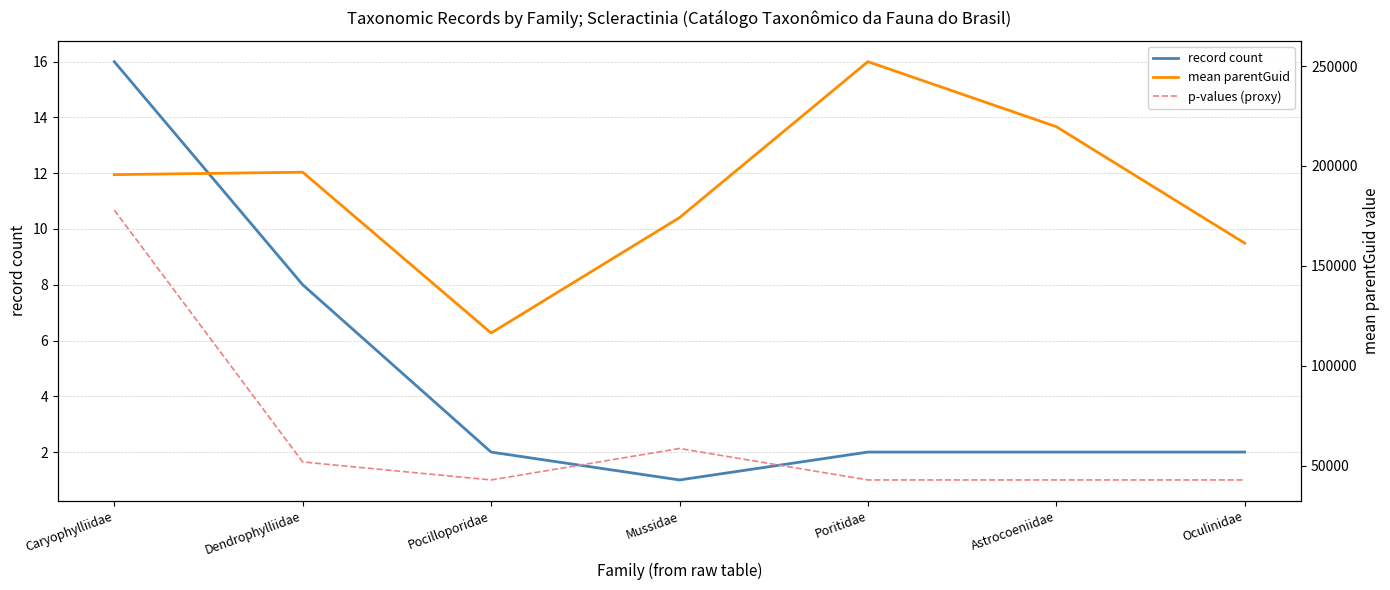

Which category has the lowest value in the record count series?

Mussidae